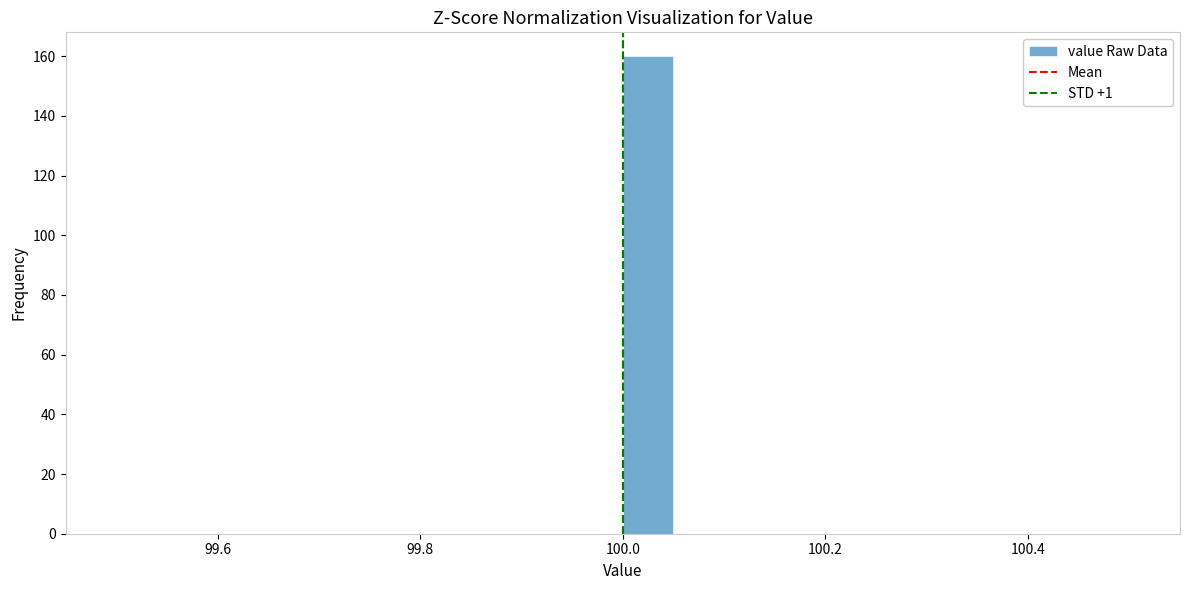

Around what value on the x-axis is the tallest bar? Give the approximate position of its centre, as read against the axis.

100.02